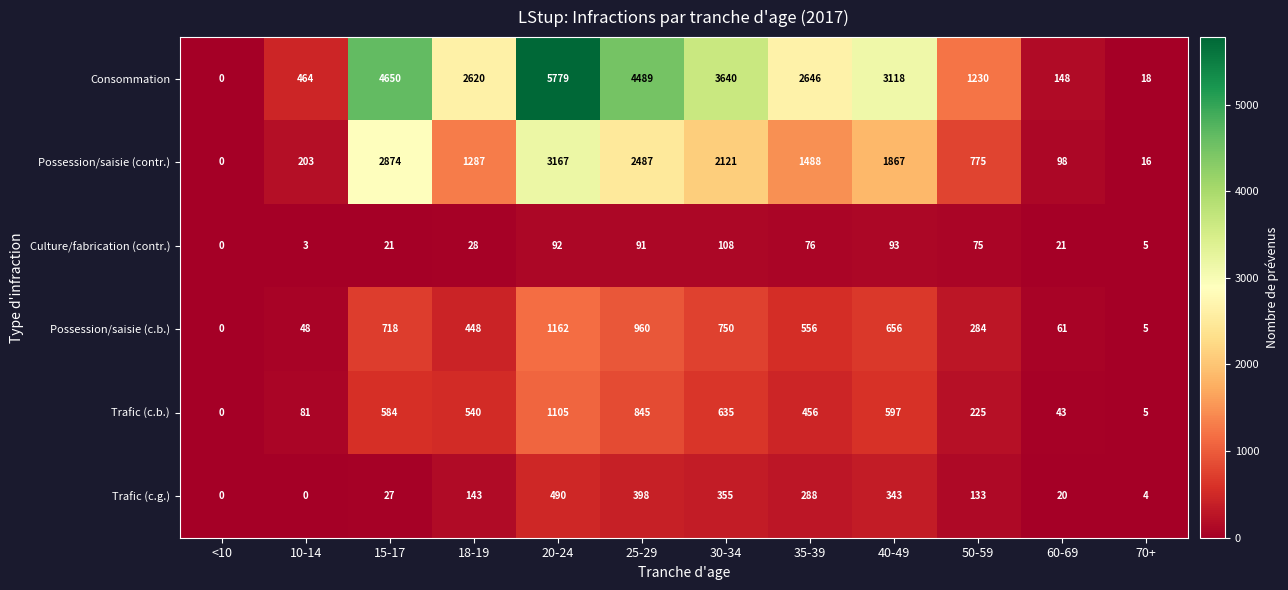

At which category is the sum across all series the highest?

20-24